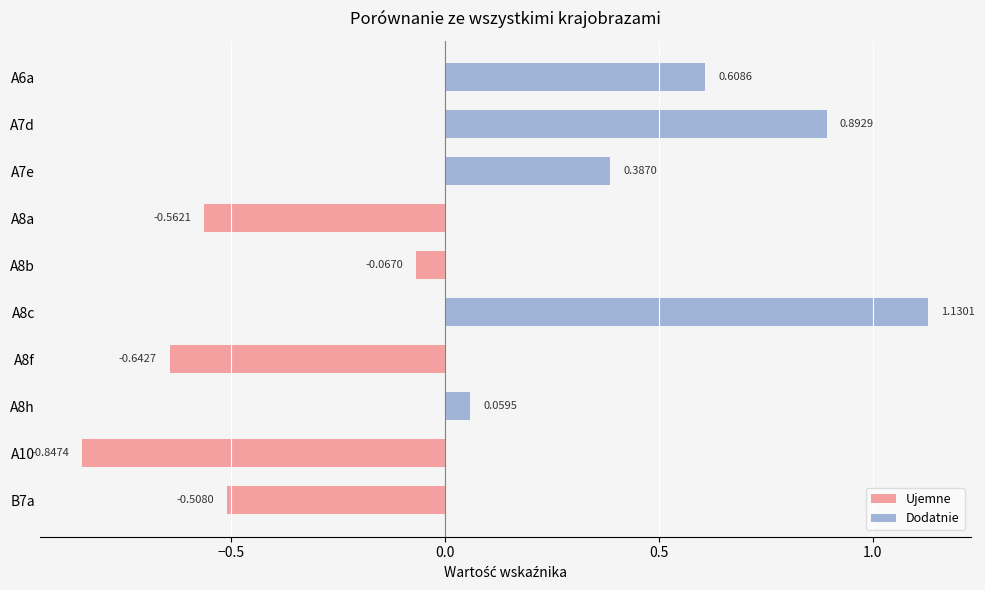

What is the greatest value displayed?

1.1